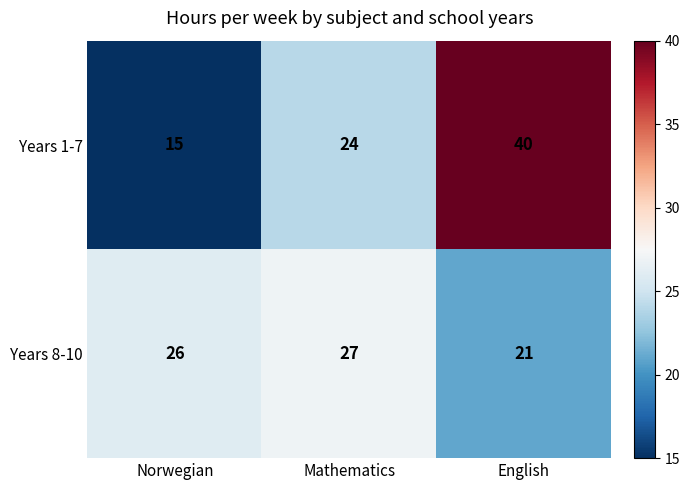

At which category is the sum across all series the highest?

English